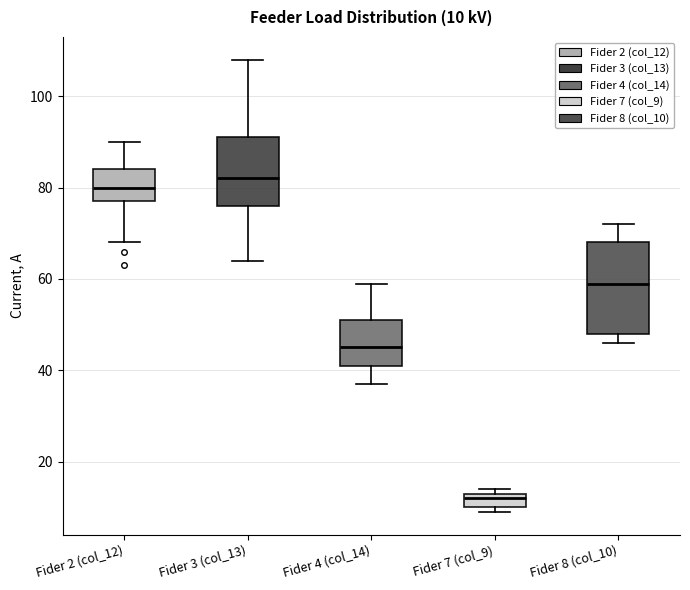

Which box is the tallest, from its lower edge to its upper edge?

Fider 8 (col_10)